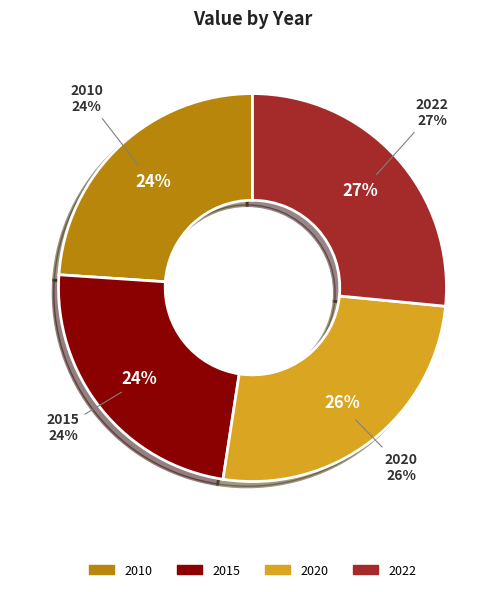

Combined, what portion of the pie is 2020 and 2010?

49.8%